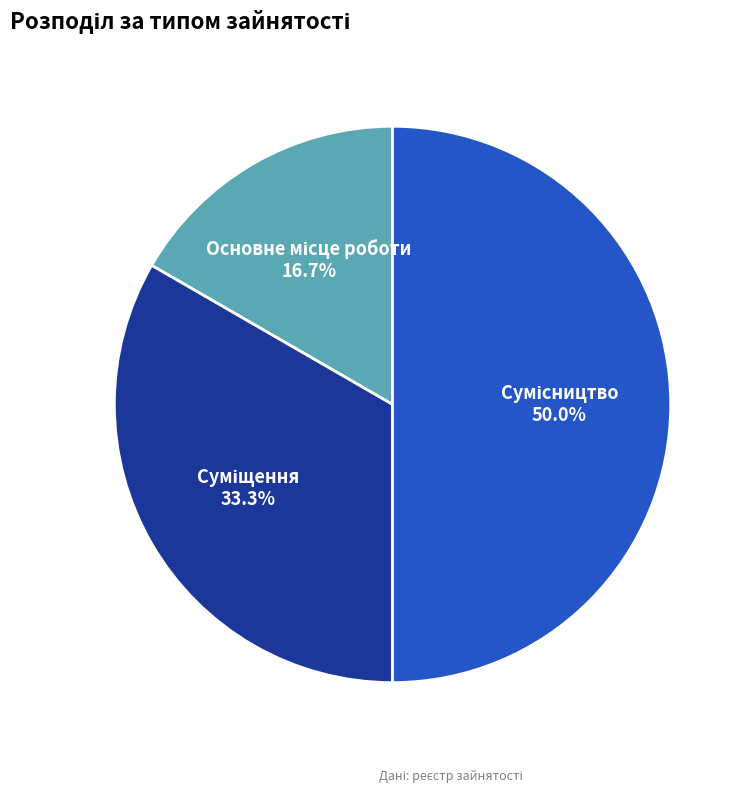

Which slice is the largest?

Сумісництво